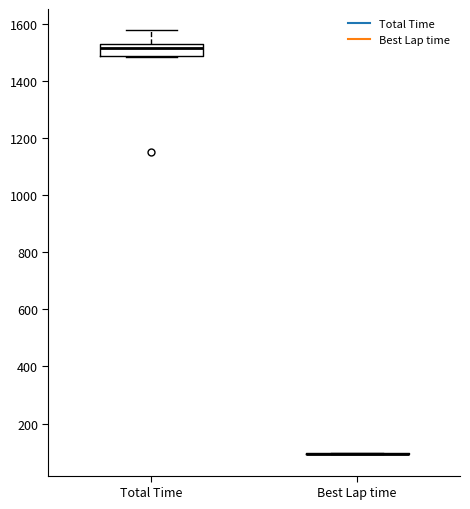

Reading left to right, read every box against the y-axis: the position of its median line, the range the box covers, and the ends of its whiskers. The values are not printed on the chart, so give them approximately, as read against the axis.

Total Time: median 1520, box 1480 to 1540, whiskers 1480 to 1580
Best Lap time: box collapsed to a line at 100, whiskers 100 to 100